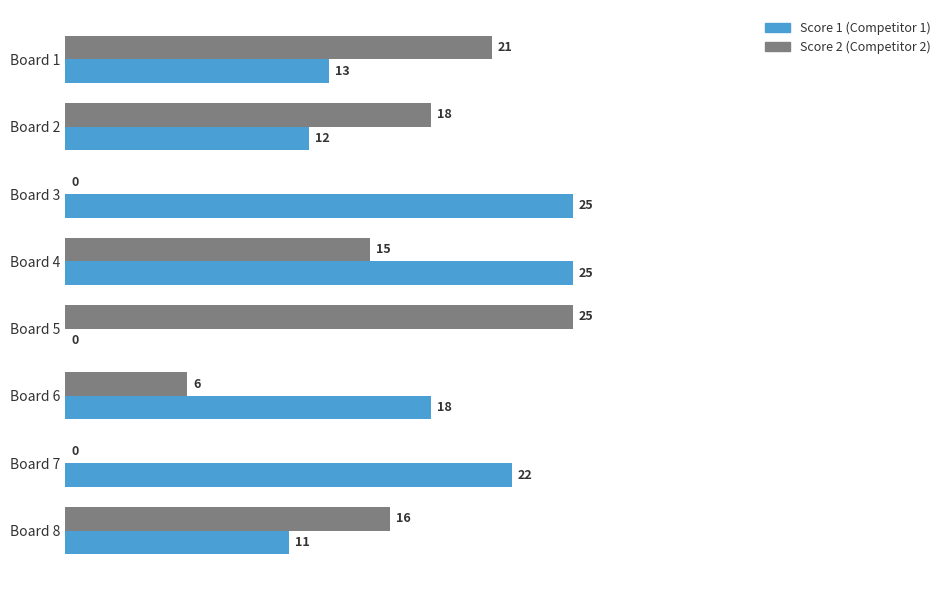

Count the number of categories in the chart.

8